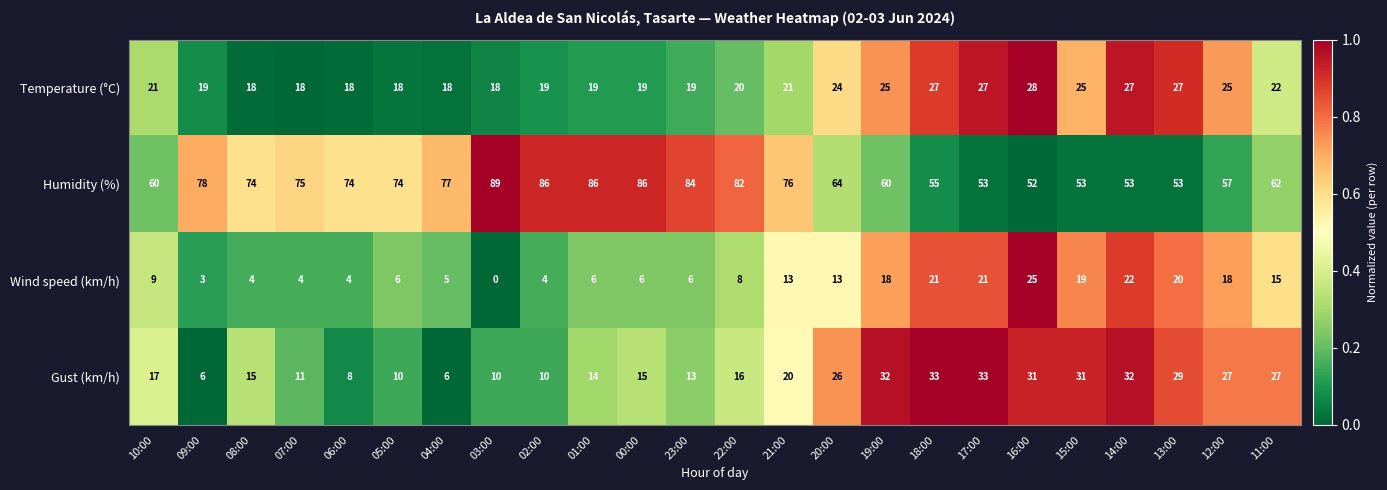

Where is Gust (km/h) nearest to the value 19?

21:00